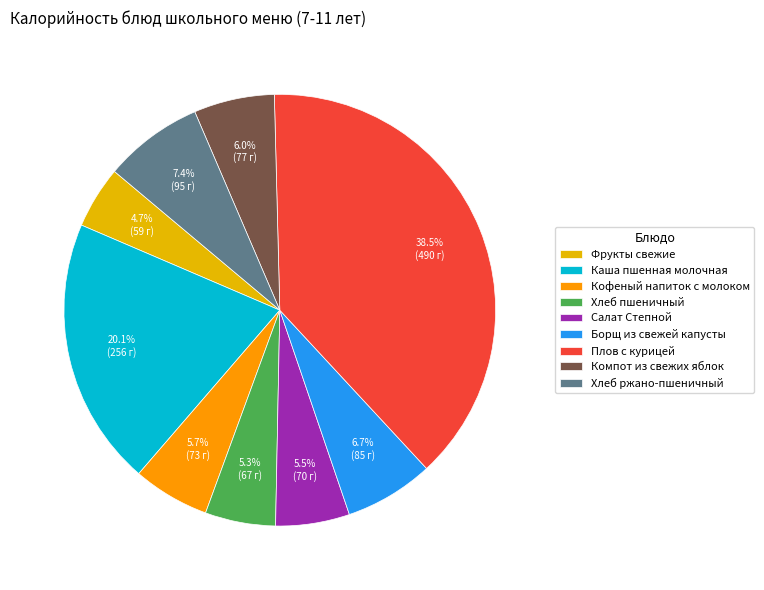

Does any single category account for the majority?

No